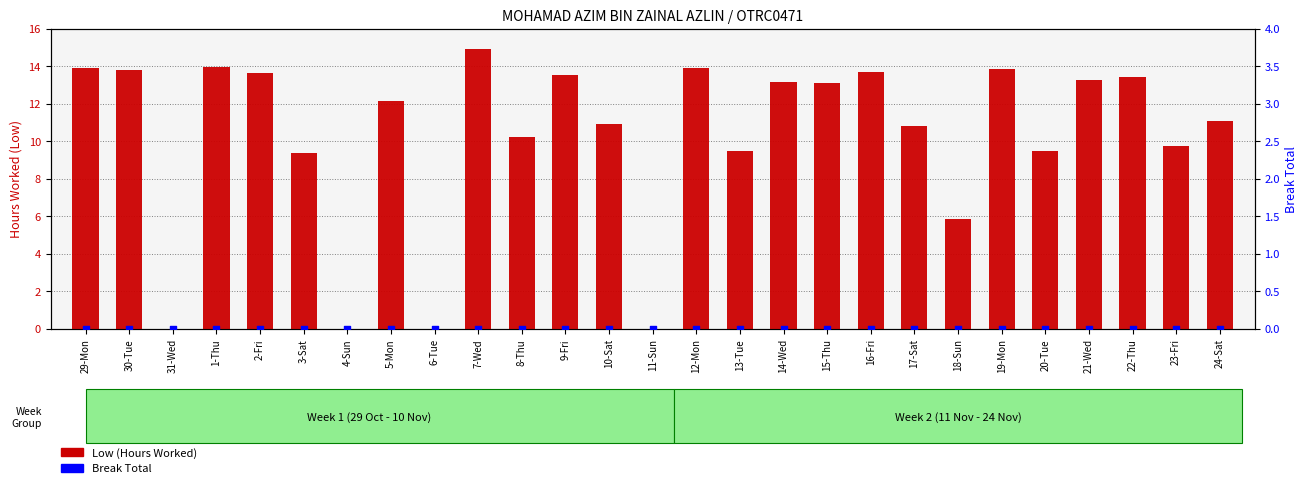

Which series has the largest total across all categories?

Low (Hours Worked)